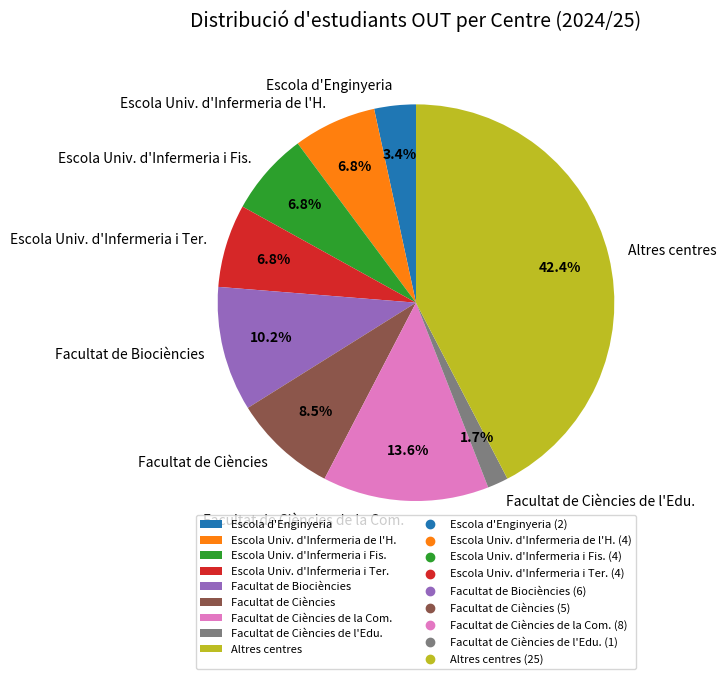

Do Escola d'Enginyeria and Escola Univ. d'Infermeria i Ter. together represent more than half of the pie?

No